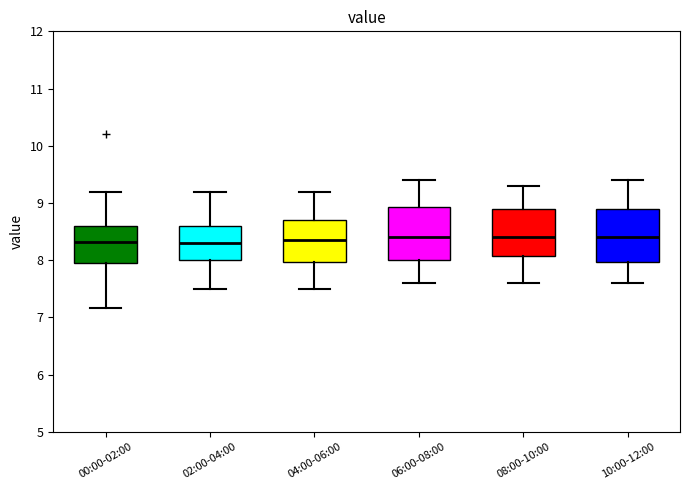

Where does the median line of the box for 10:00-12:00 sit on the y-axis? The values are not printed on the chart, so give them approximately, as read against the axis.

8.4